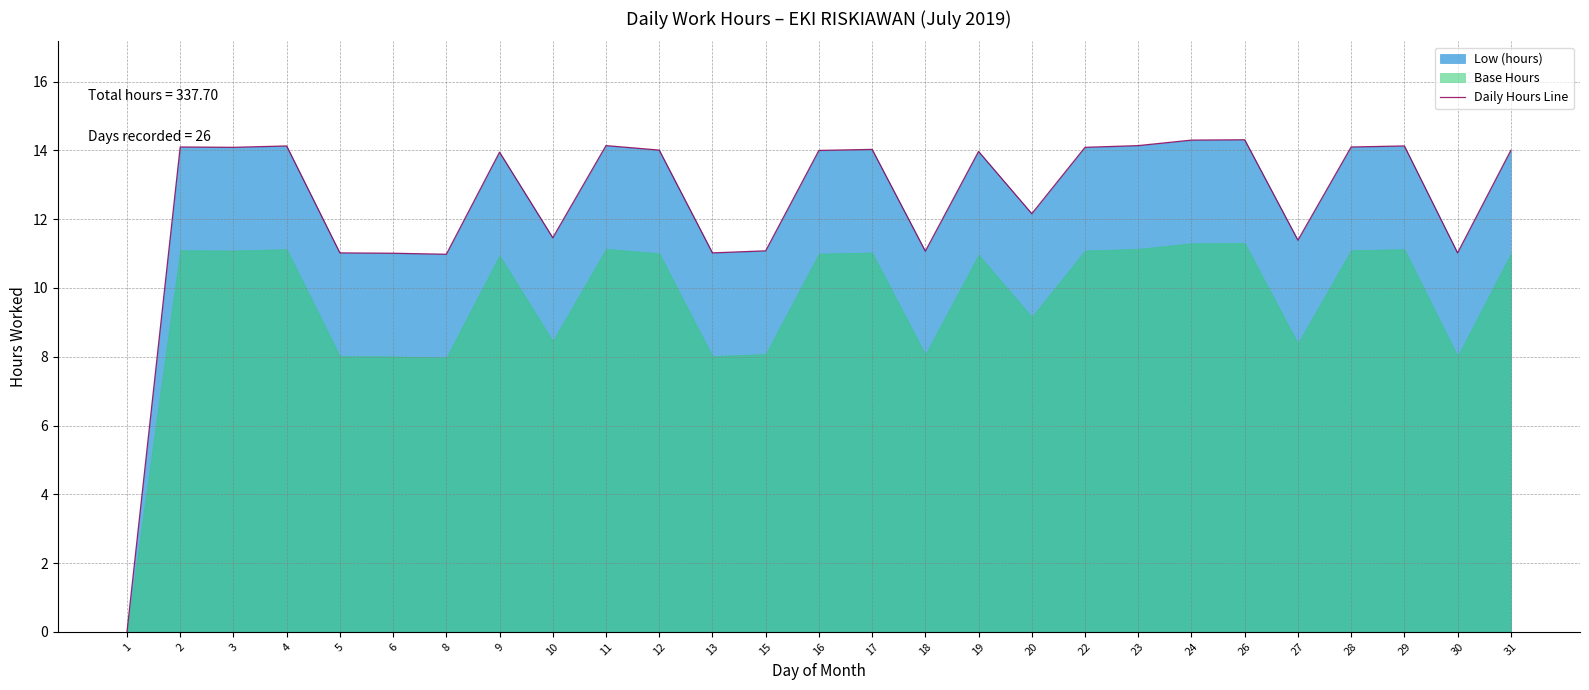

The value at 11 is 6.1. True or false?

False